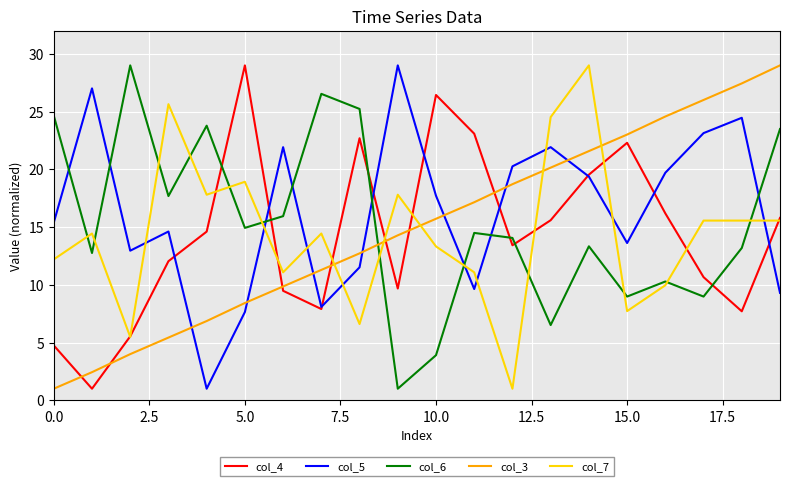

Reading left to right, extract all data points from this chart.

col_4: 4.7	1.0	5.5	12.0	14.6	29.0	9.5	7.9	22.7	9.7	26.4	23.1	13.4	15.6	19.5	22.3	16.2	10.7	7.7	15.8
col_5: 15.4	27.0	13.0	14.6	1.0	7.6	21.9	8.1	11.5	29.0	17.7	9.6	20.3	21.9	19.4	13.6	19.7	23.1	24.5	9.3
col_6: 24.6	12.8	29.0	17.7	23.8	14.9	15.9	26.5	25.2	1.0	3.9	14.5	14.1	6.5	13.3	9.0	10.3	9.0	13.2	23.5
col_3: 1.0	2.4	4.0	5.4	6.9	8.4	9.9	11.3	12.7	14.3	15.7	17.1	18.7	20.1	21.6	23.0	24.6	26.0	27.4	29.0
col_7: 12.2	14.4	5.5	25.6	17.8	18.9	11.1	14.4	6.6	17.8	13.3	11.1	1.0	24.5	29.0	7.7	10.0	15.6	15.6	15.6